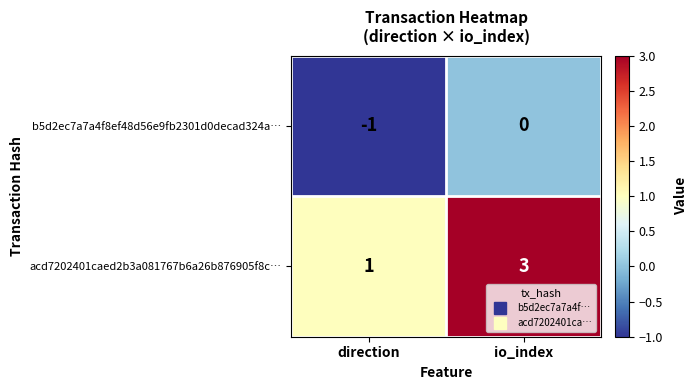

At direction, list the series in order from smallest to largest.

b5d2ec7a7a4f8ef48d56e9fb2301d0decad324a…, acd7202401caed2b3a081767b6a26b876905f8c…